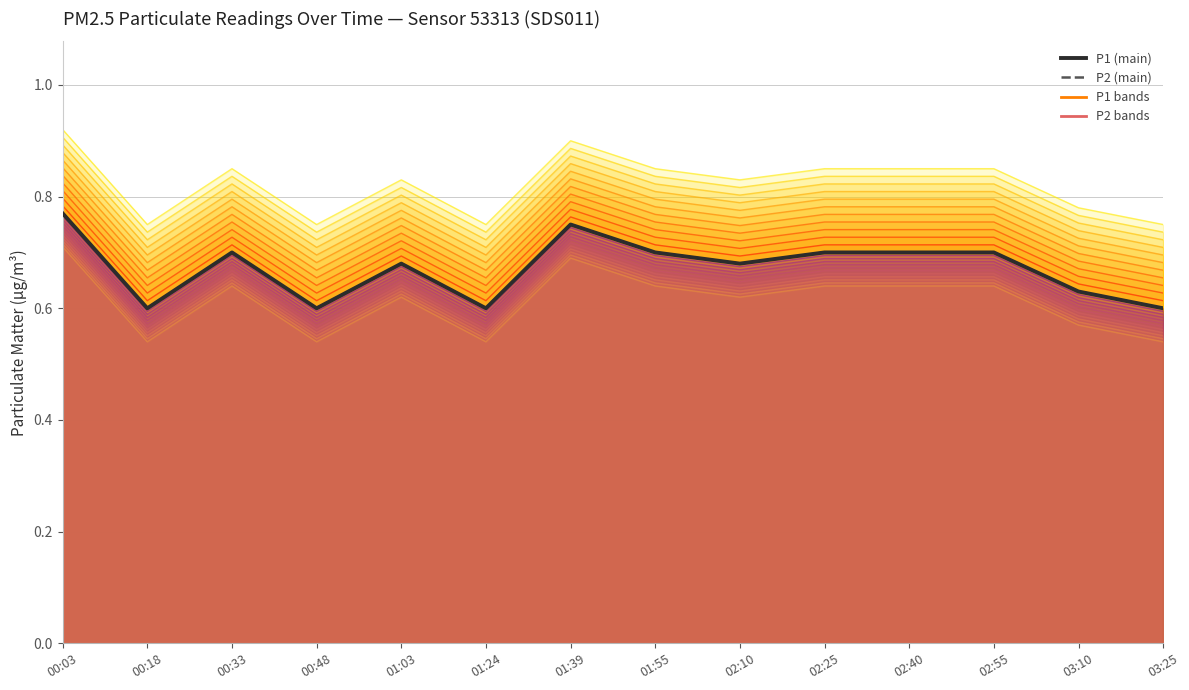

Which category has the lowest value in the P2 (main) series?

00:18